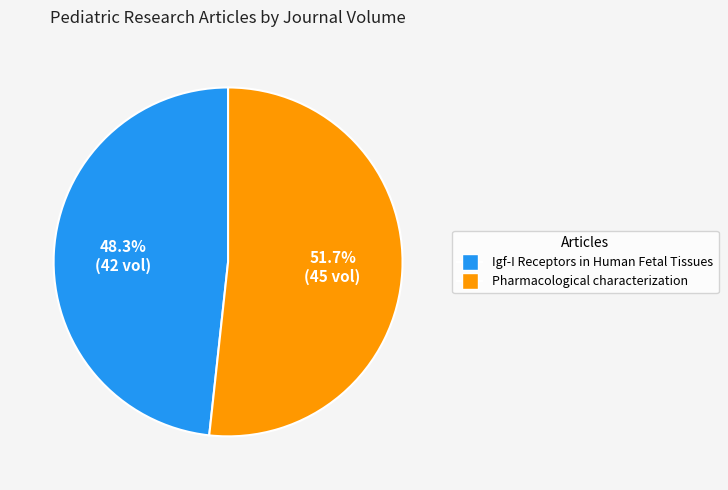

Which slice is the largest?

Pharmacological characterization